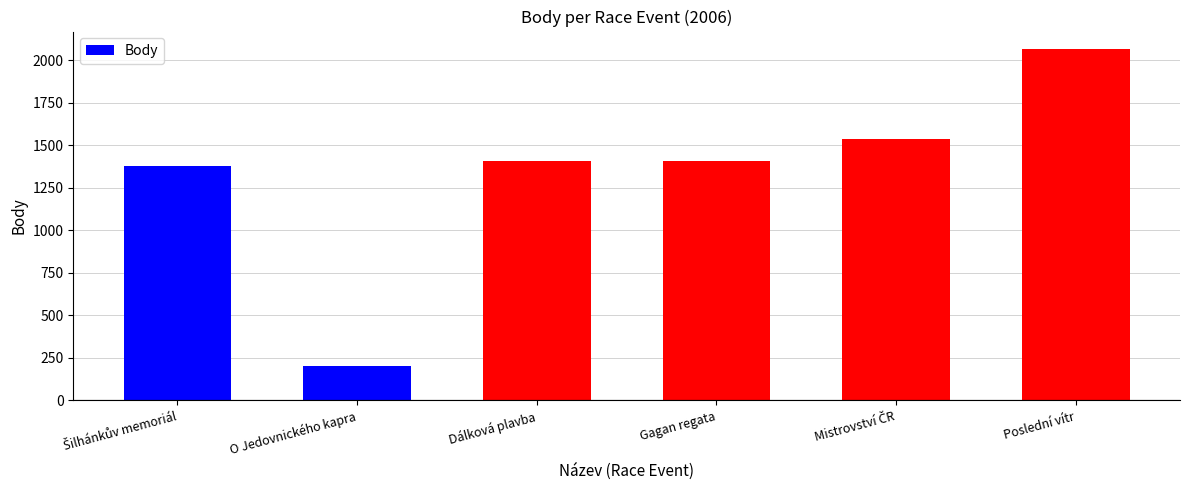

What is the average value?

1332